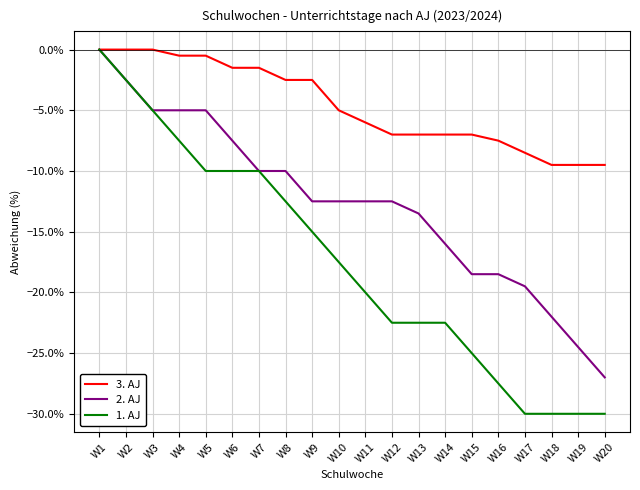

What are all the series names shown in the legend?

3. AJ, 2. AJ, 1. AJ